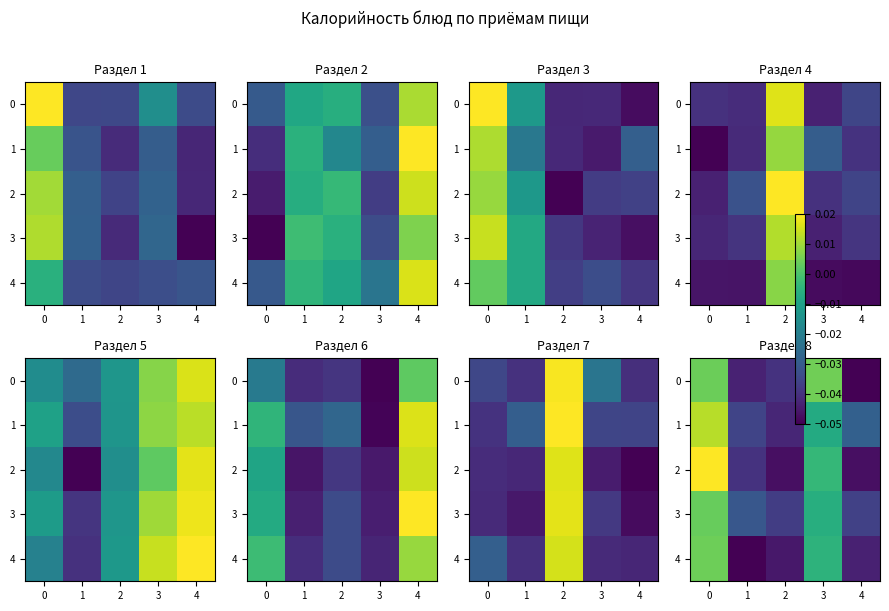

True or false: 0 has a value of -0.0 at 2.

True